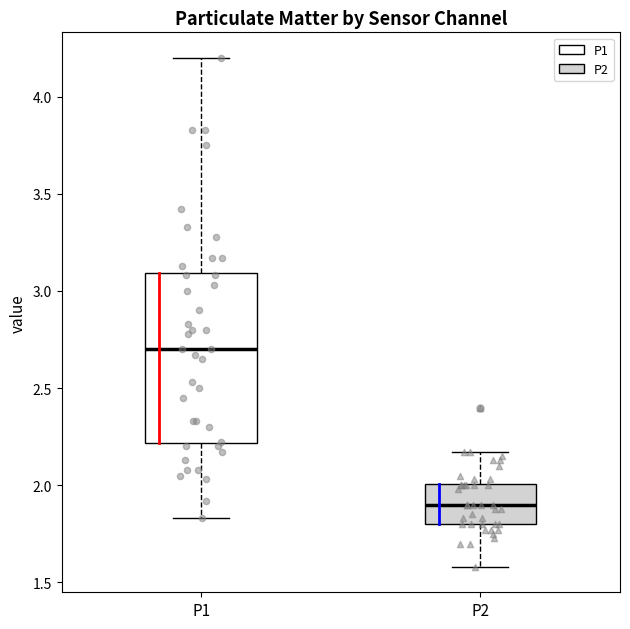

Comparing the boxes themselves (not the whiskers), which one is the tallest?

P1